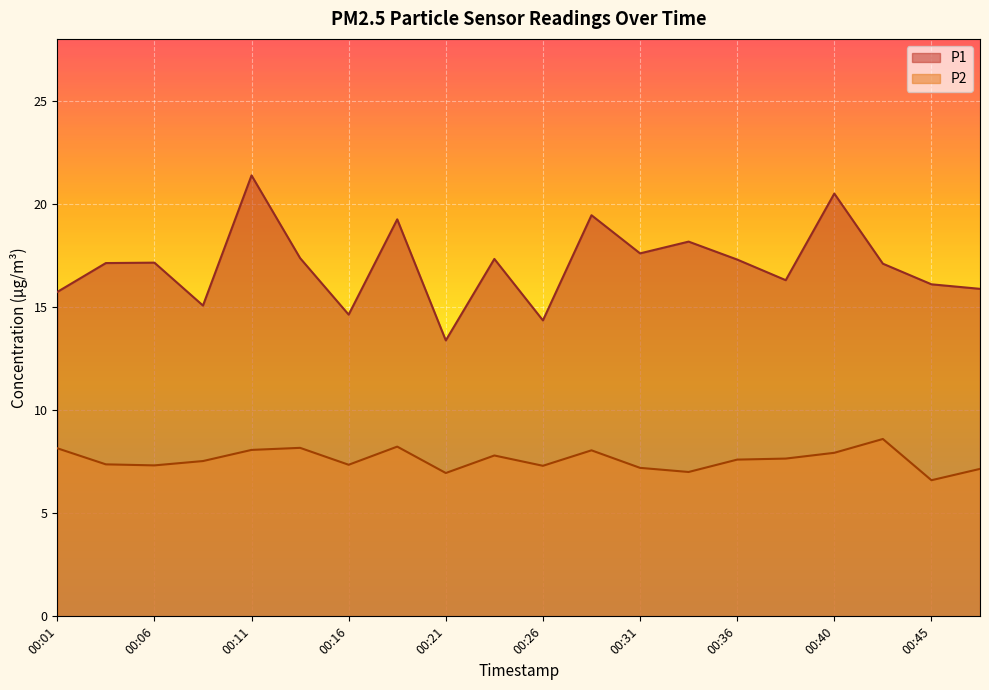

At which category does P1 reach its first local peak?

00:06